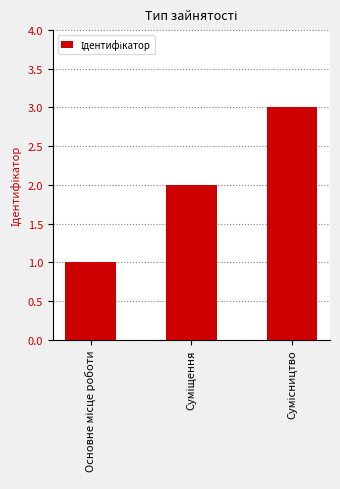

What is the sum of all values?

6